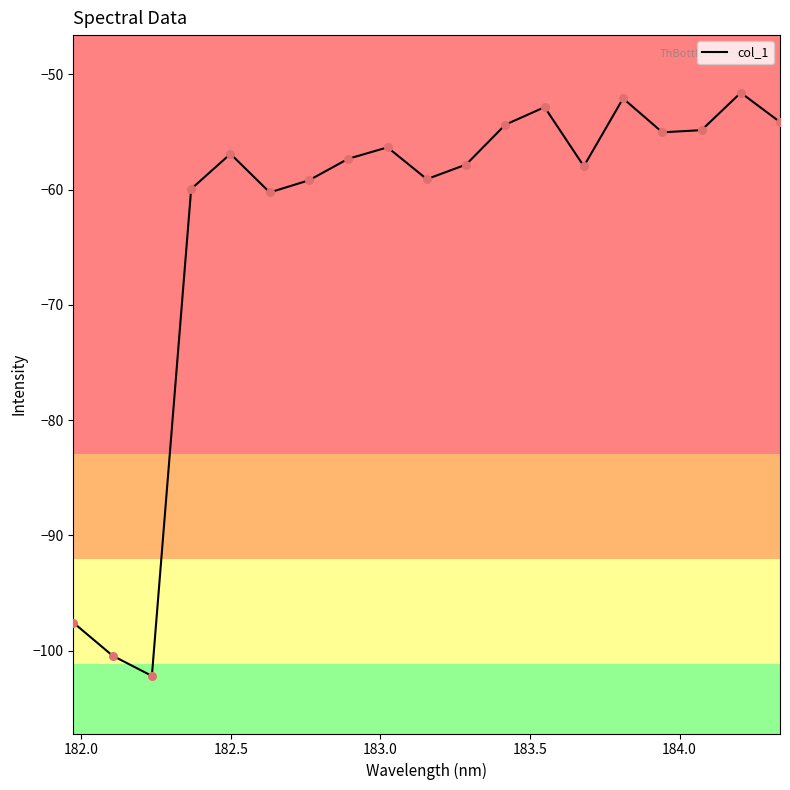

What is the difference between the maximum and minimum values?

50.6